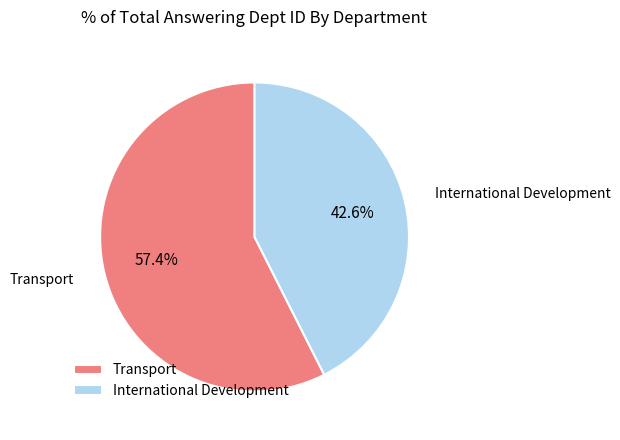

Rank the categories by value from lowest to highest.

International Development, Transport